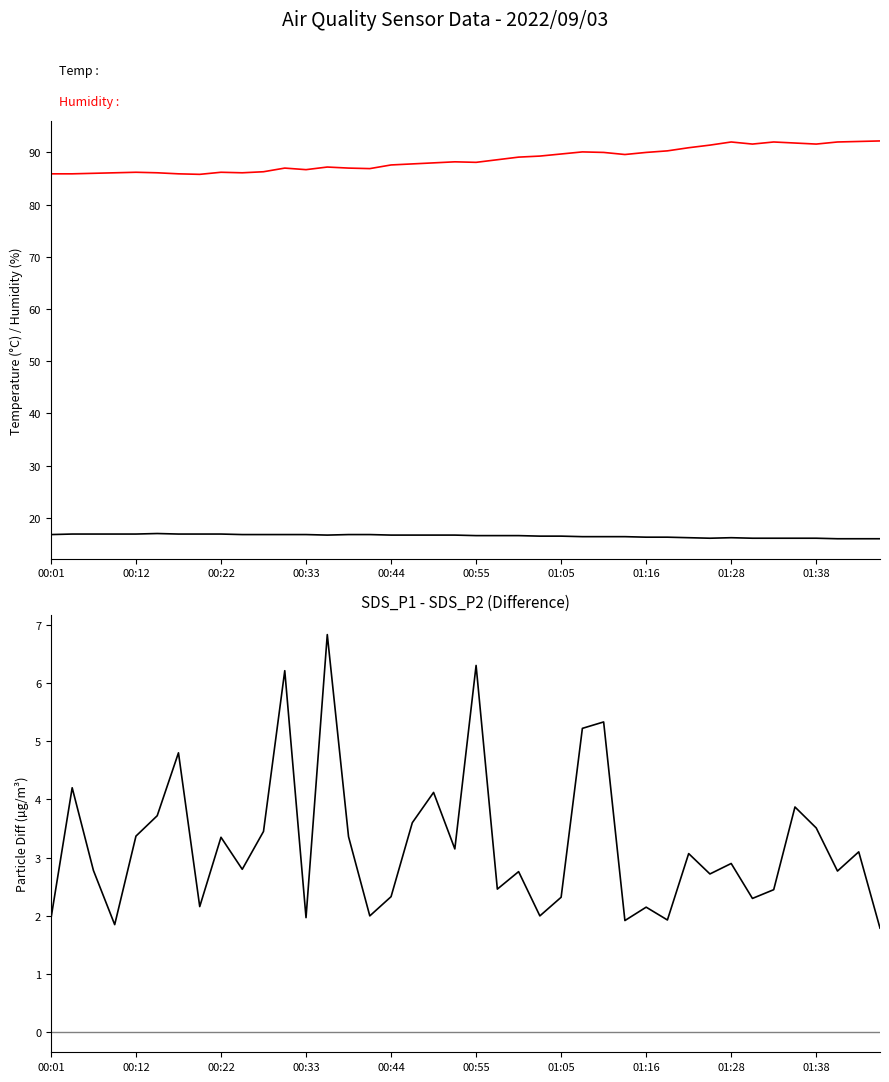

What is the sum of all Temp values?

661.9